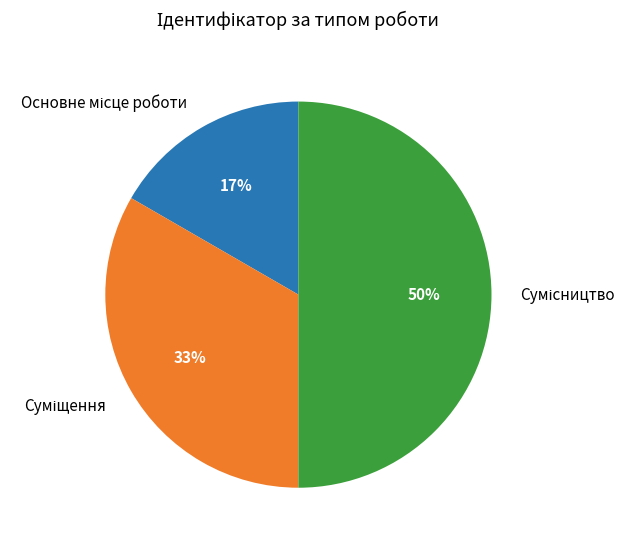

To the nearest percent, what is the average slice percentage?

33%